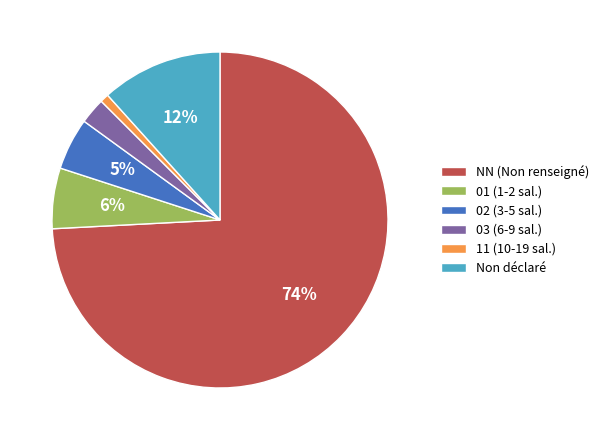

Rank the categories by value from lowest to highest.

11 (10-19 sal.), 03 (6-9 sal.), 02 (3-5 sal.), 01 (1-2 sal.), Non déclaré, NN (Non renseigné)